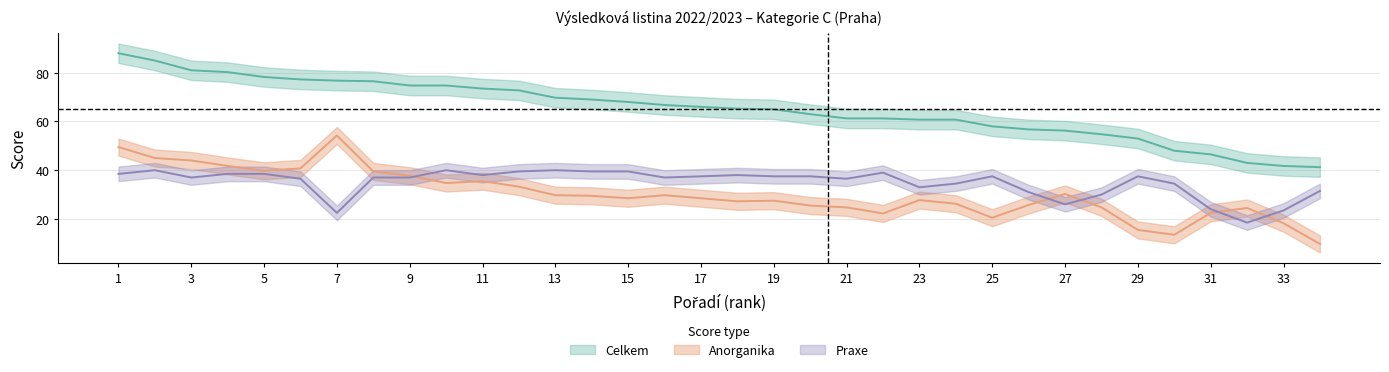

Where does the Celkem series first go above 66?

1